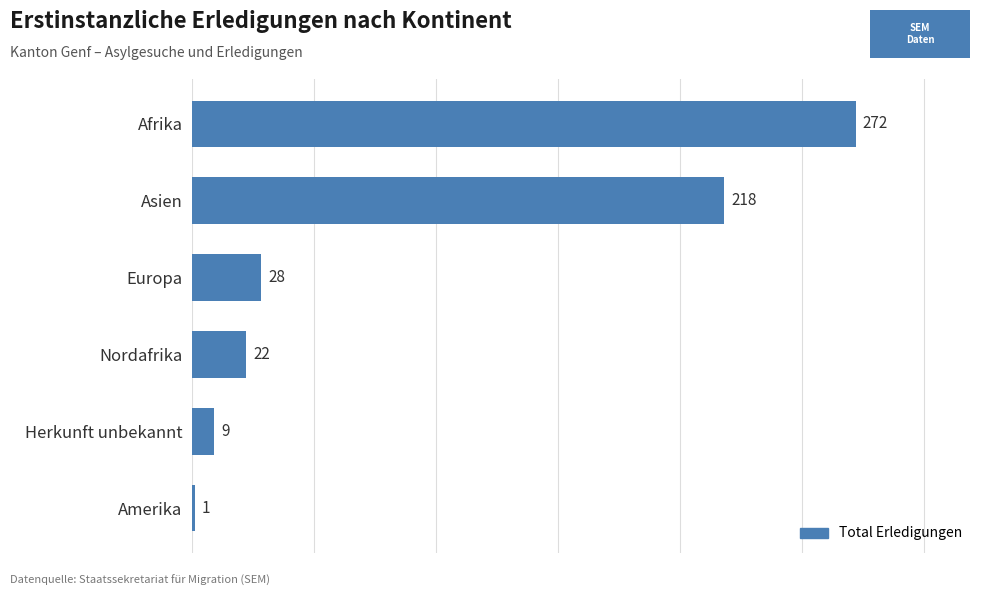

What is the difference between the maximum and minimum values?

271